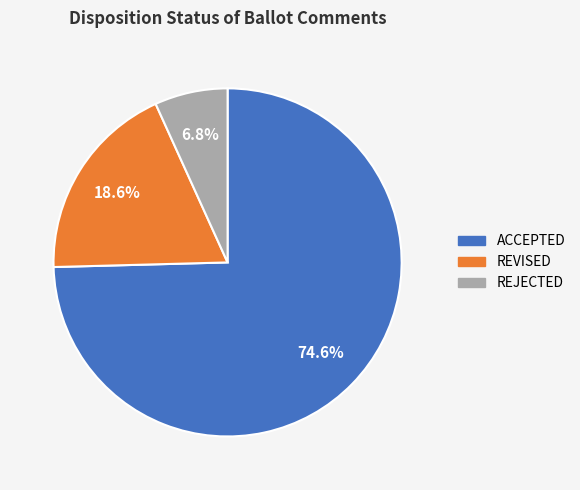

To the nearest percent, what is the average slice percentage?

33%